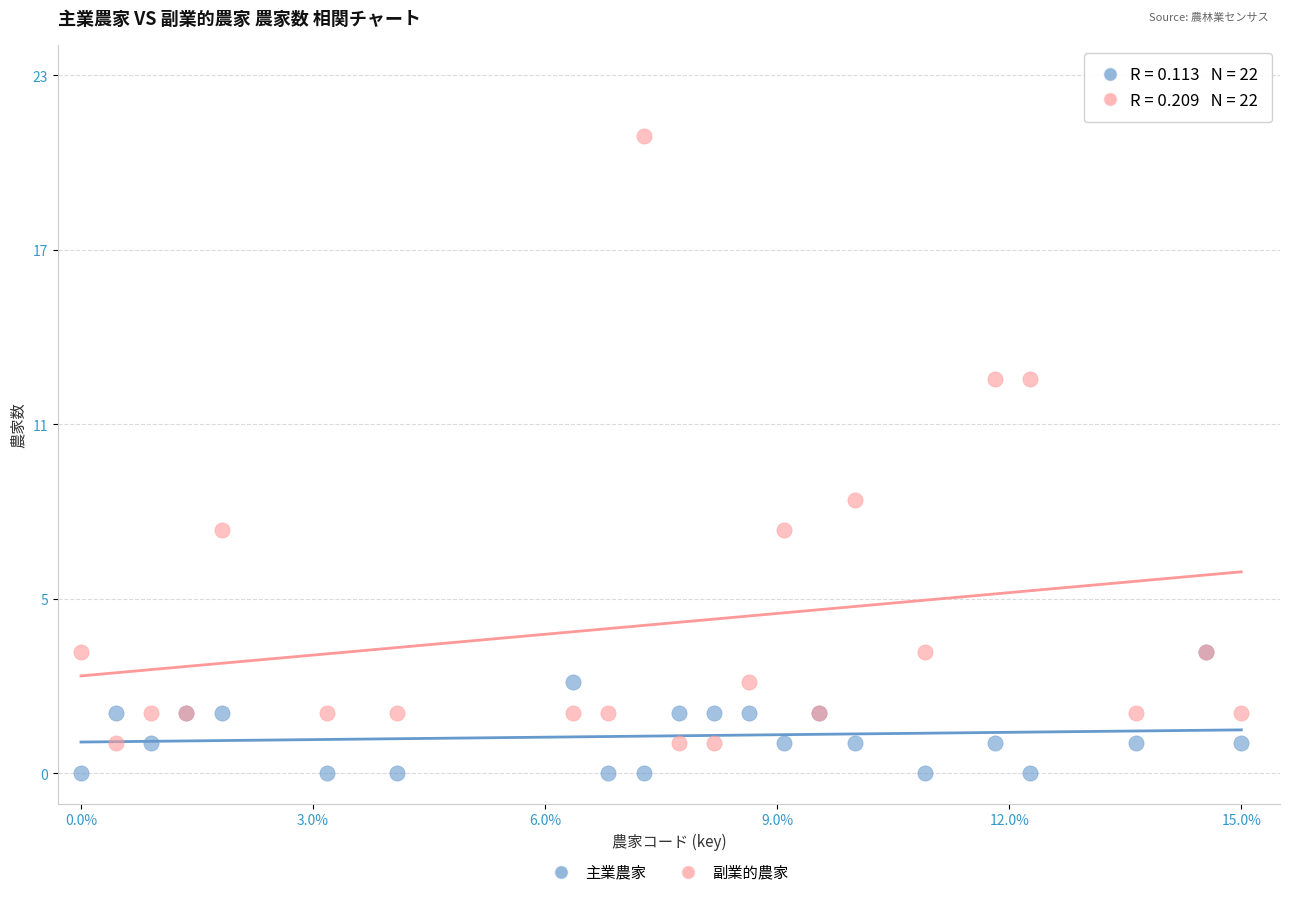

Which series contains the lowest Y value?

主業農家